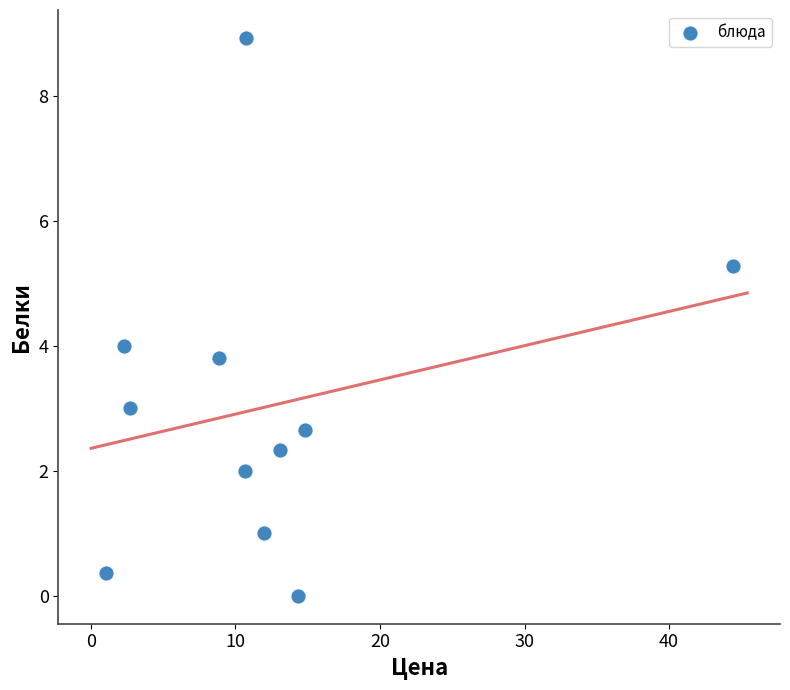

What is the average X value?

12.3